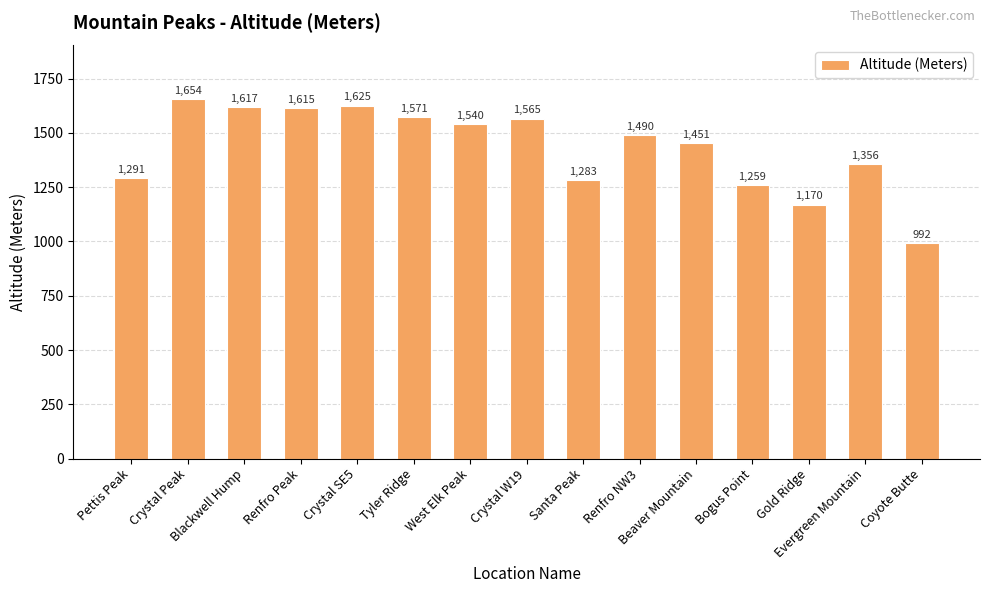

True or false: the data shows 447 at Renfro NW3.

False